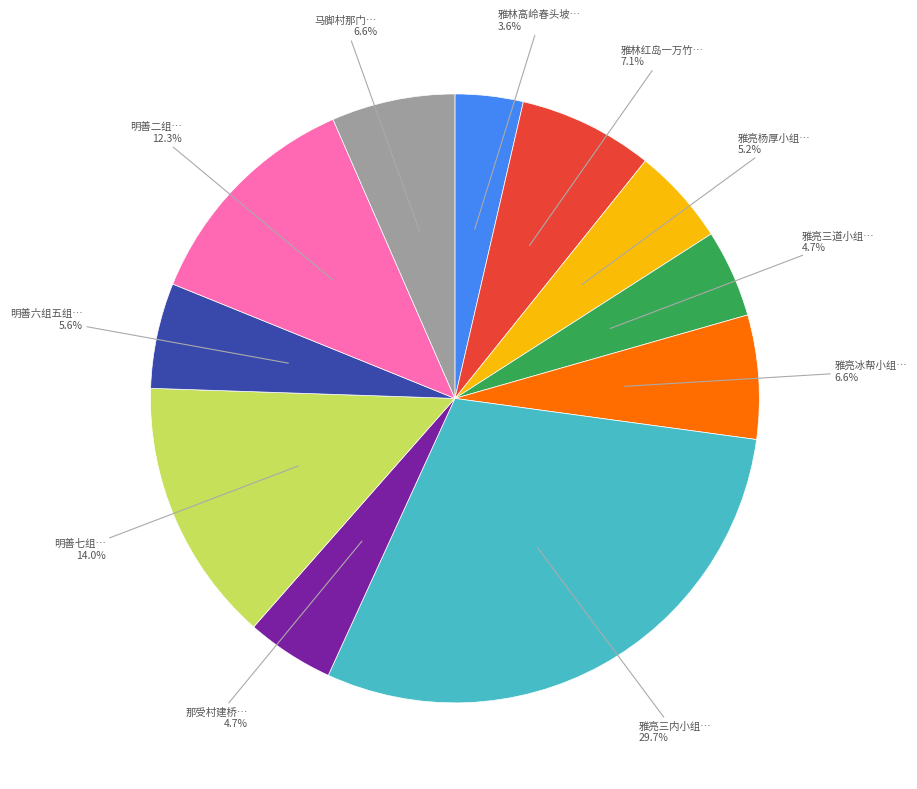

Is there a majority slice in this chart?

No